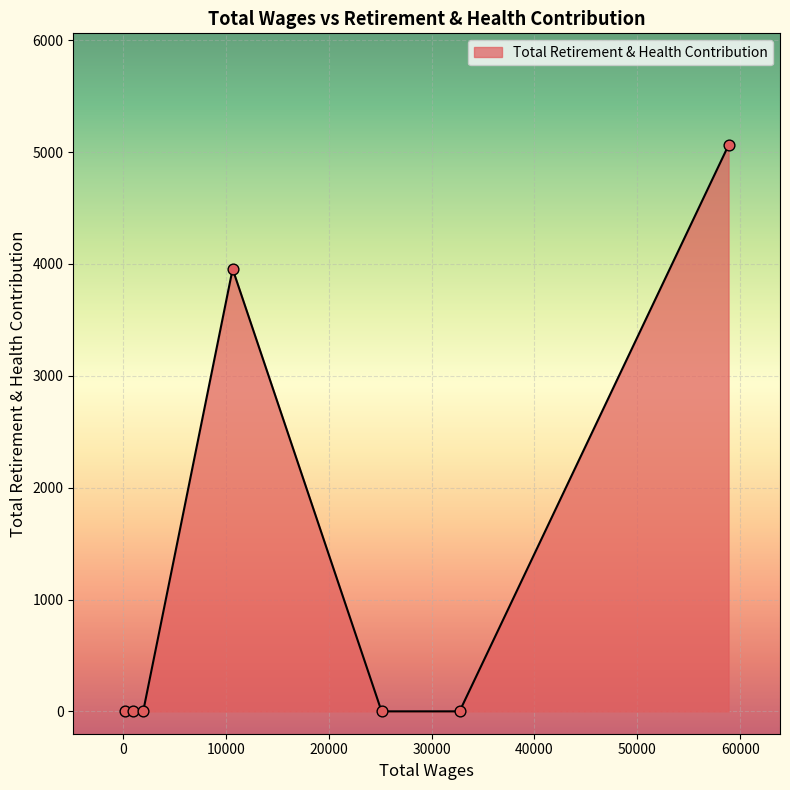

What is the difference between the second highest and second lowest values?

3955